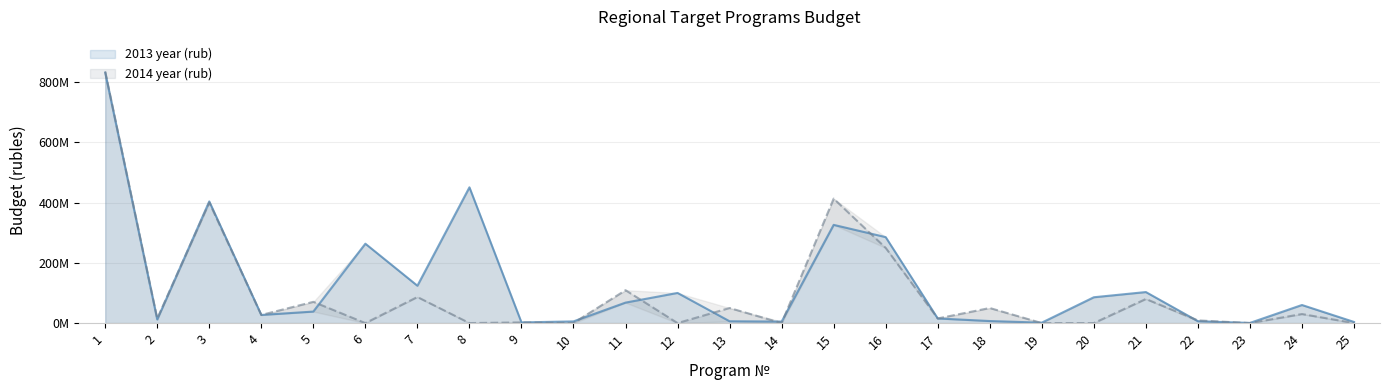

How many series are shown in this chart?

2